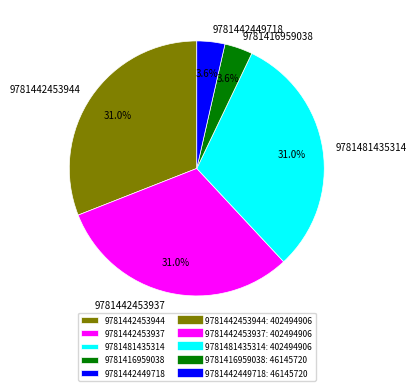

Does any single category account for the majority?

No